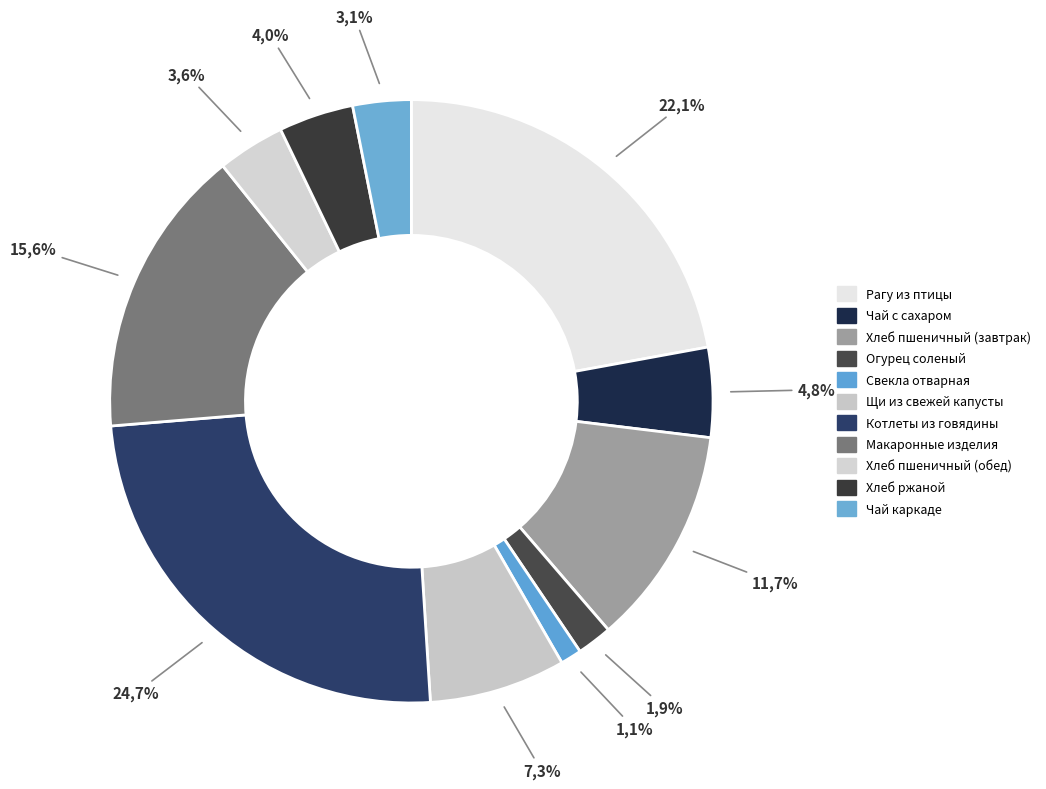

How many segments does this pie chart have?

11